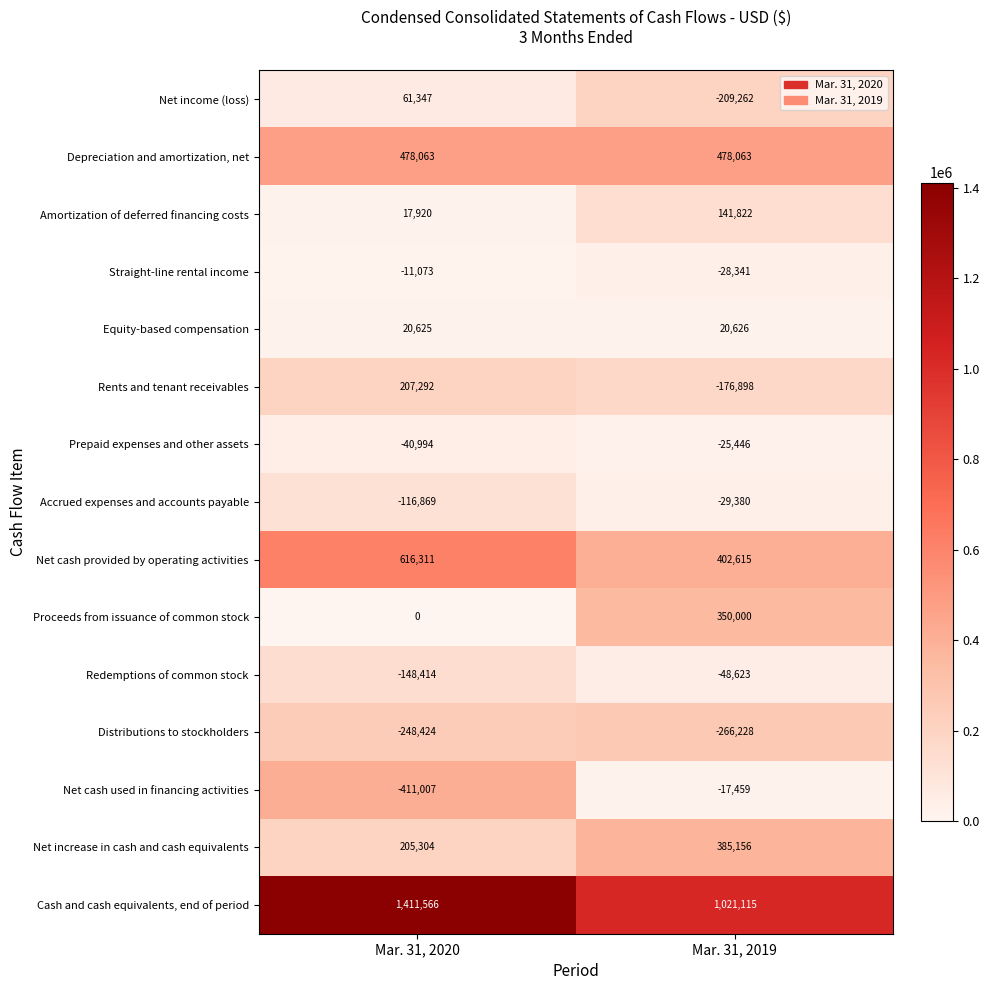

Where is Net increase in cash and cash equivalents nearest to the value 295230?

Mar. 31, 2020